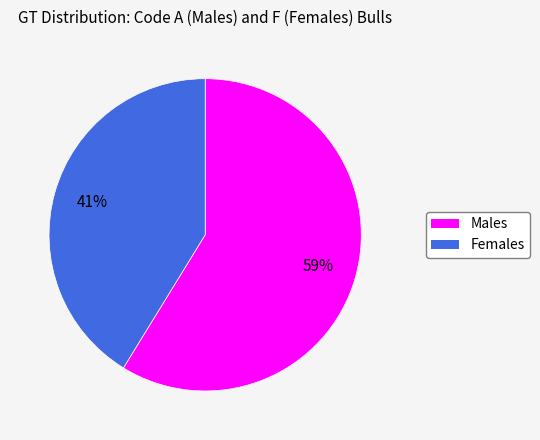

To the nearest percent, what is the average slice percentage?

50%